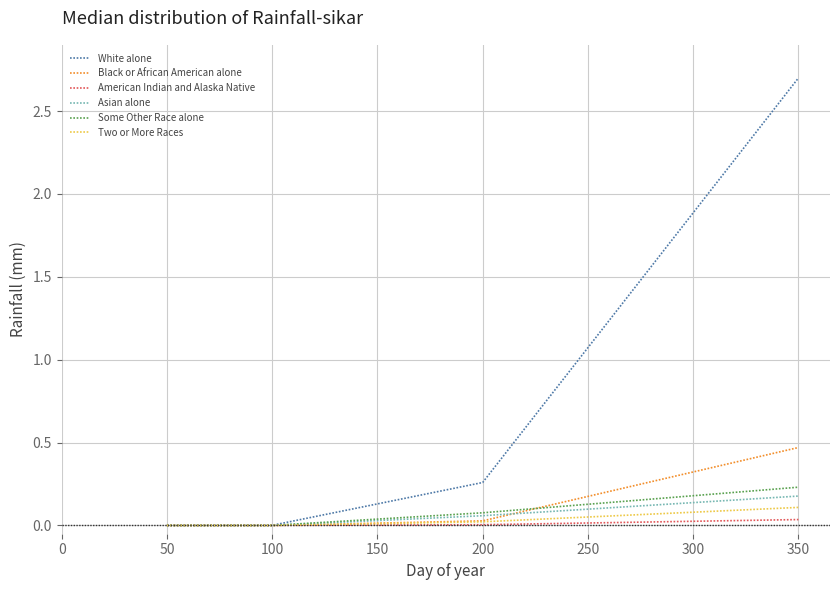

Which label corresponds to the largest value in the chart?

350